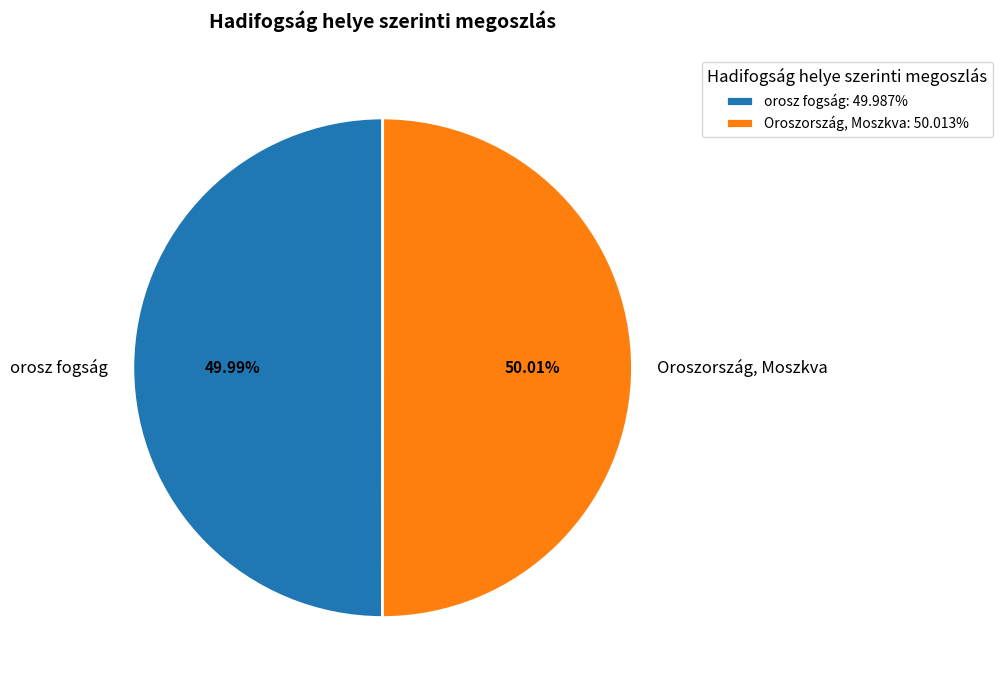

The orosz fogság slice represents 65% of the pie. True or false?

False